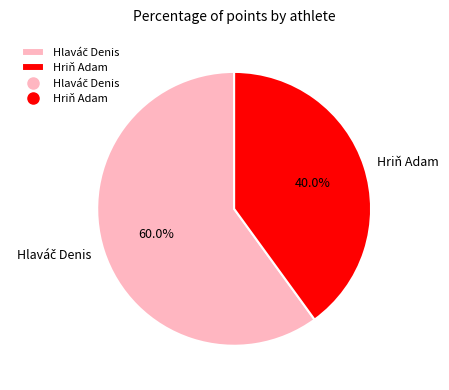

Which category has the smallest portion of the pie?

Hriň Adam